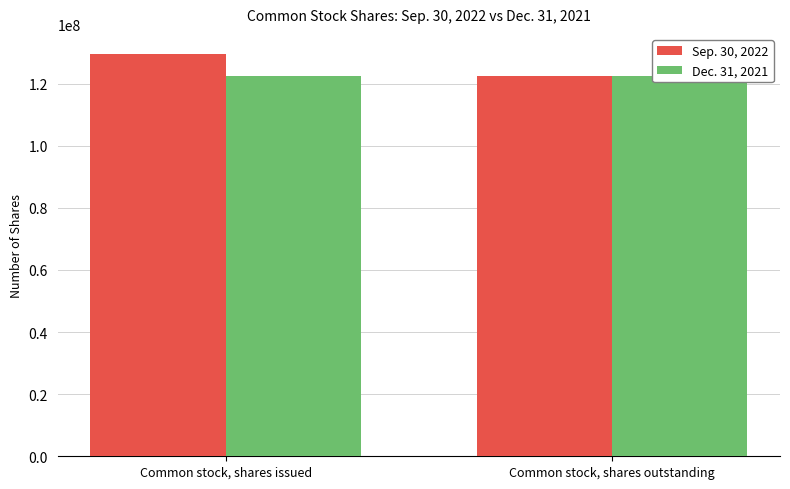

Between Common stock, shares issued and Common stock, shares outstanding, which series saw the biggest shift?

Sep. 30, 2022